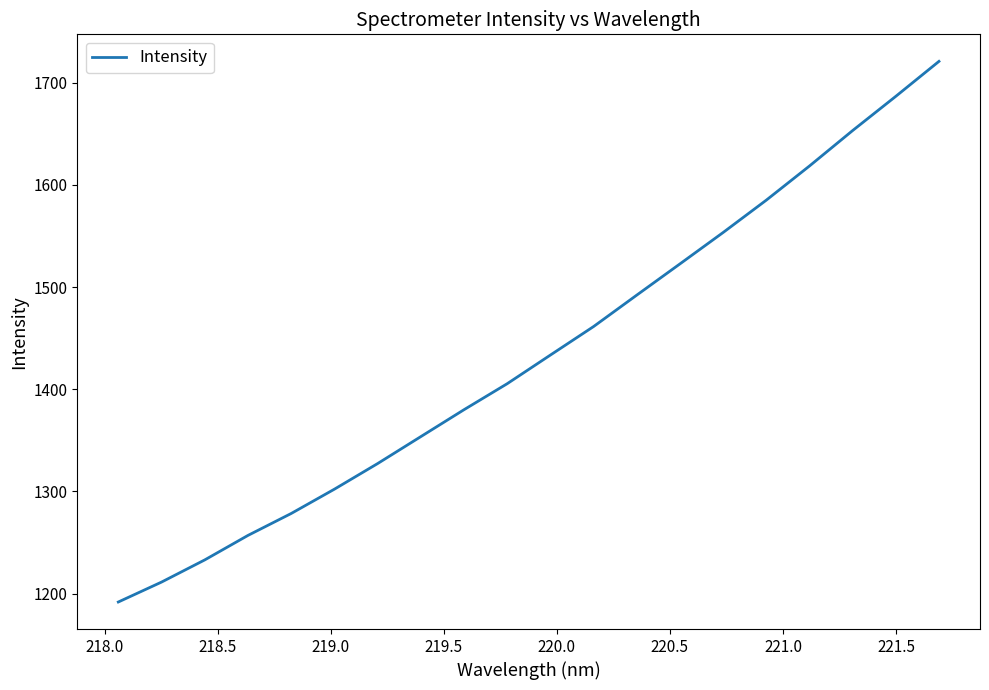

What is the difference between the maximum and minimum values?

529.2